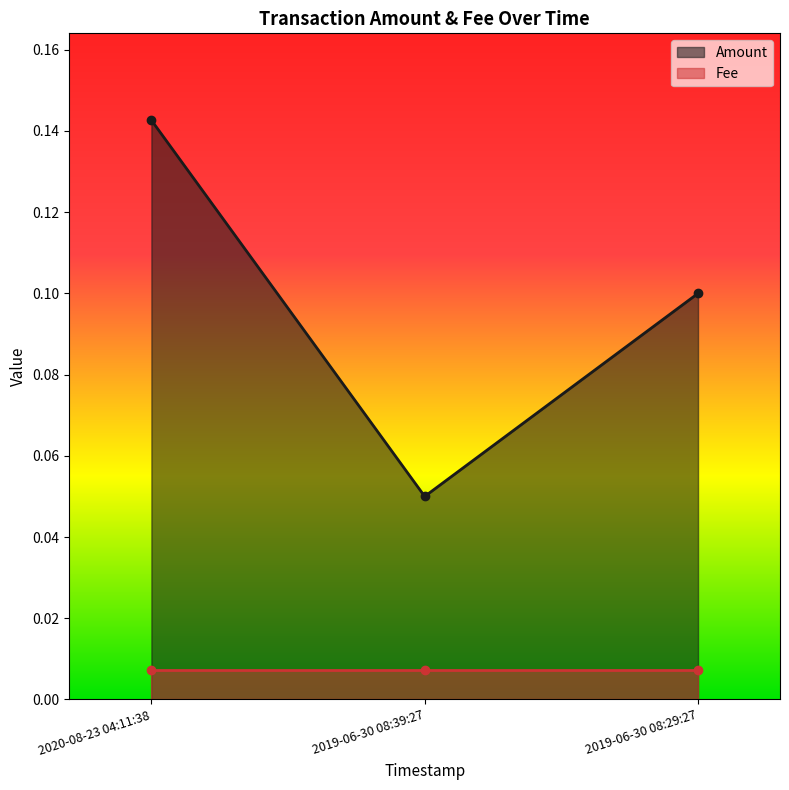

At which label is the value closest to 0?

2019-06-30 08:39:27